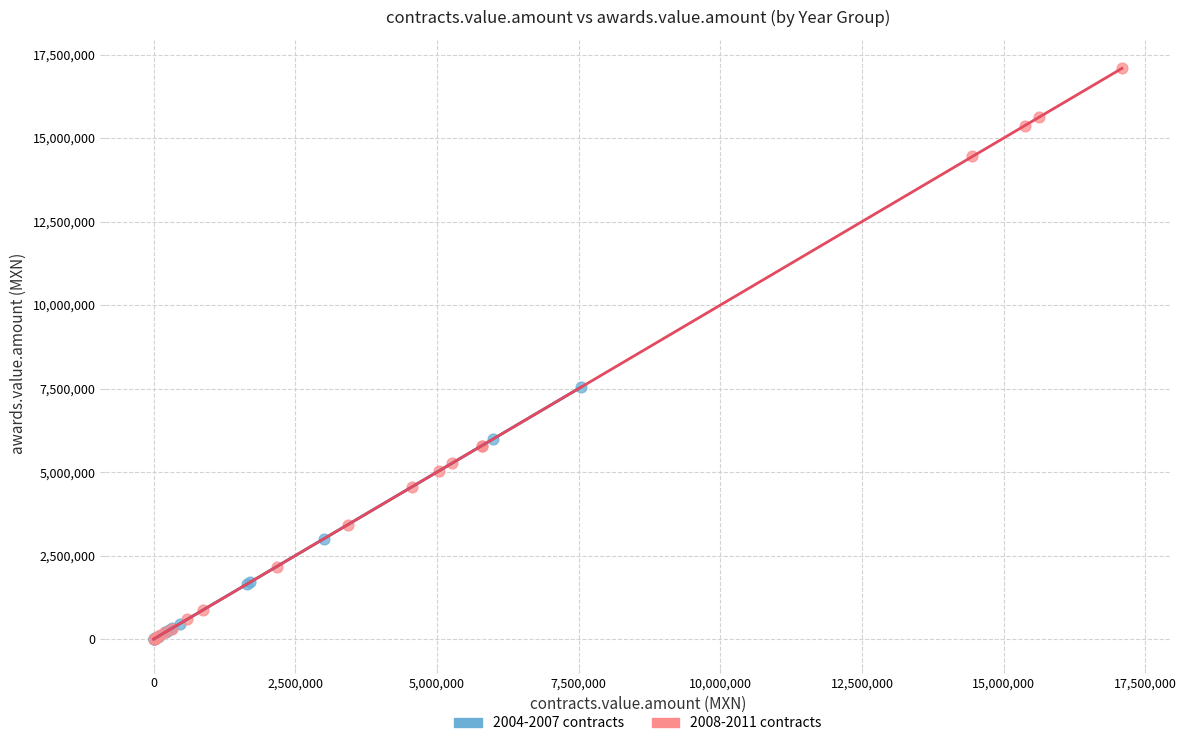

Which series reaches the maximum Y coordinate?

2008-2011 contracts